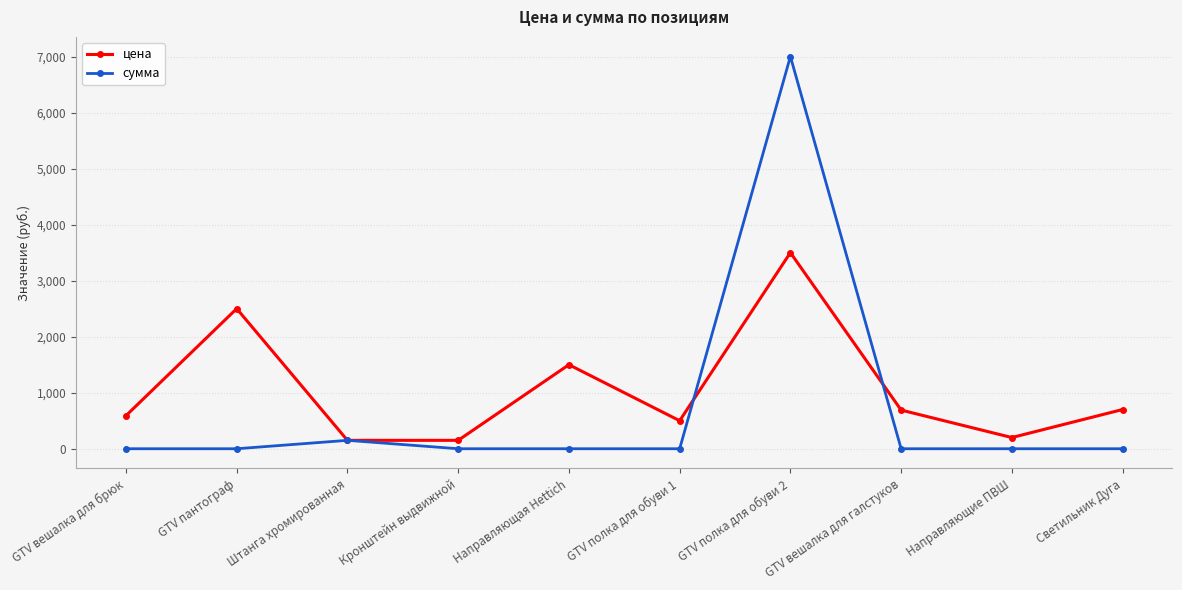

Count the number of categories in the chart.

10